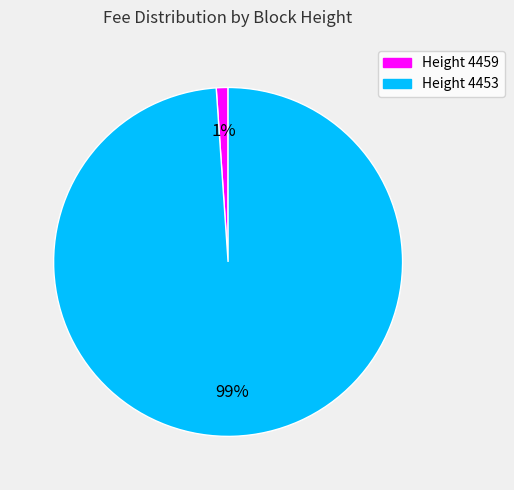

How many slices are in this pie chart?

2